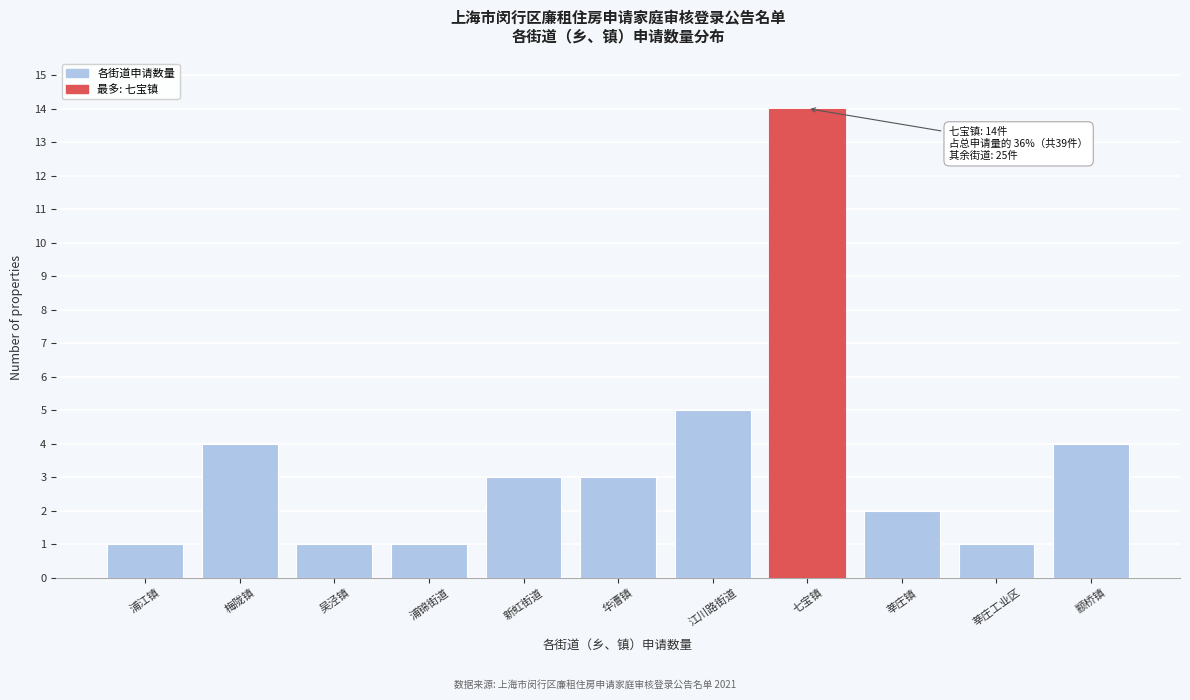

Reading left to right, list all the values displayed in this chart.

浦江镇=1	梅陇镇=4	吴泾镇=1	浦锦街道=1	新虹街道=3	华漕镇=3	江川路街道=5	七宝镇=14	莘庄镇=2	莘庄工业区=1	颛桥镇=4